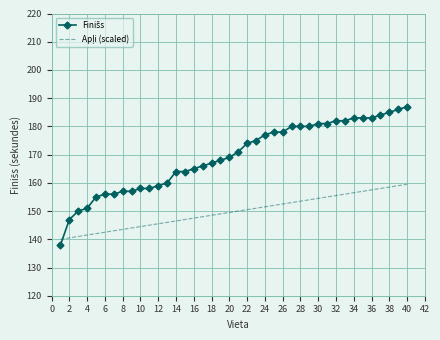

What is the minimum value shown in the chart?

138.0